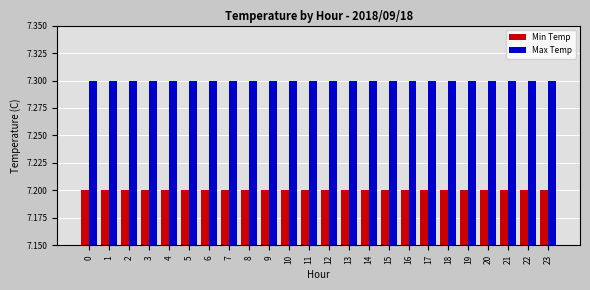

List the series in order of their peak value, lowest first.

Min Temp, Max Temp